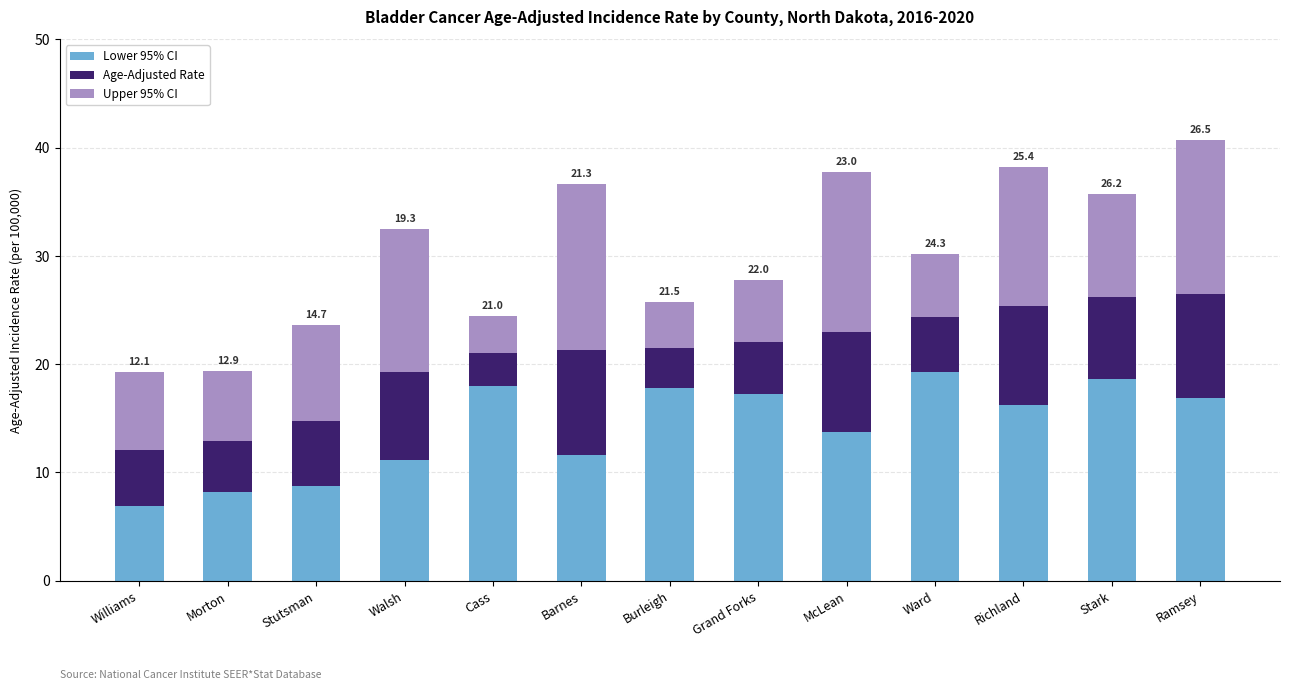

True or false: Lower 95% CI has a value of 25.8 at Richland.

False